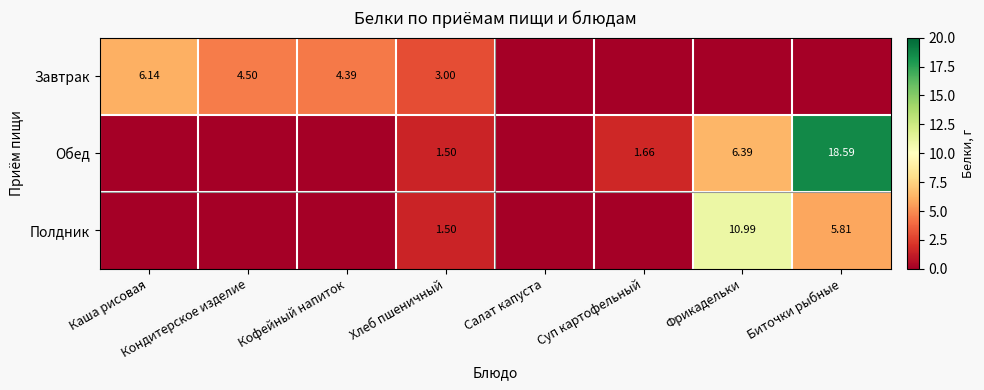

The Полдник series shows 0.0 at Кофейный напиток. True or false?

True